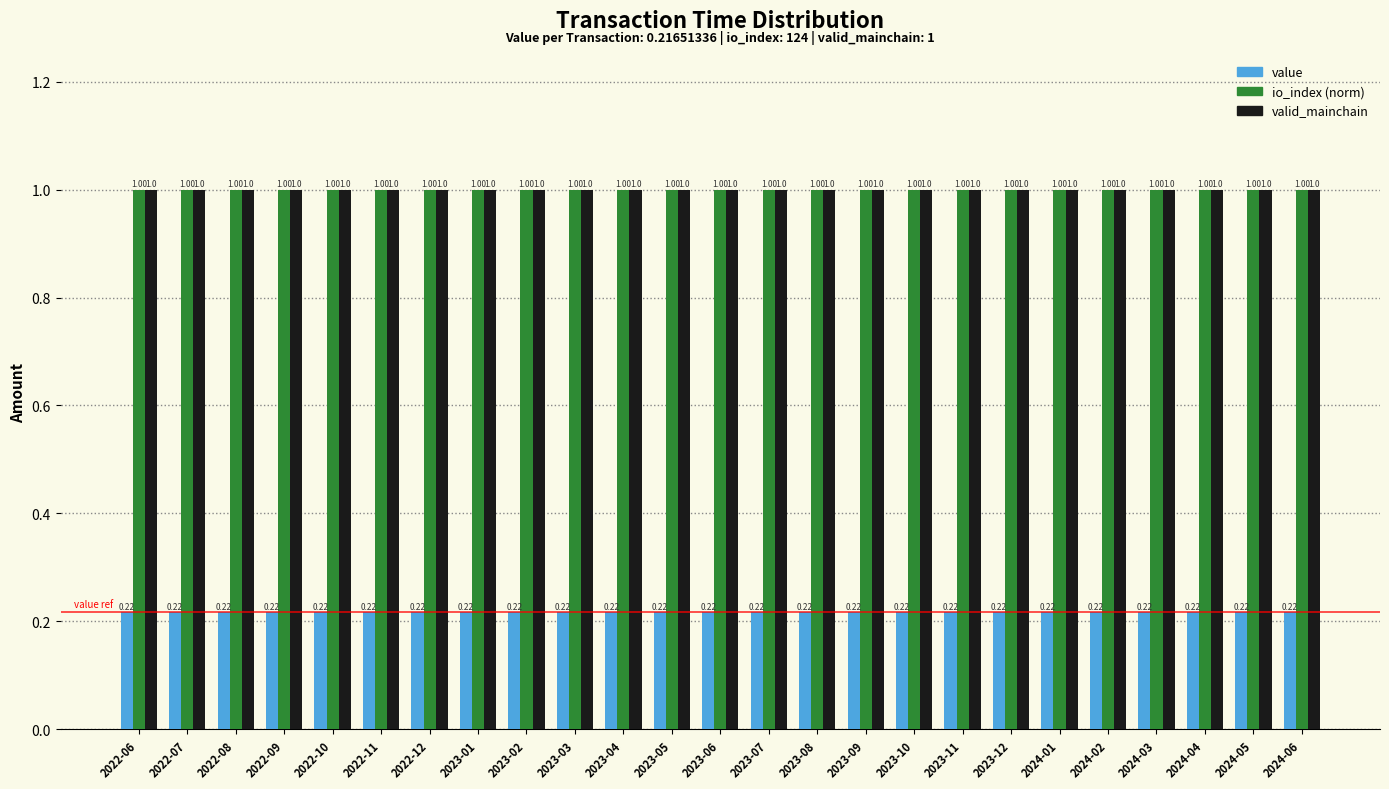

Is the value of io_index (norm) at 2022-09 greater than the value of value at 2023-06?

Yes